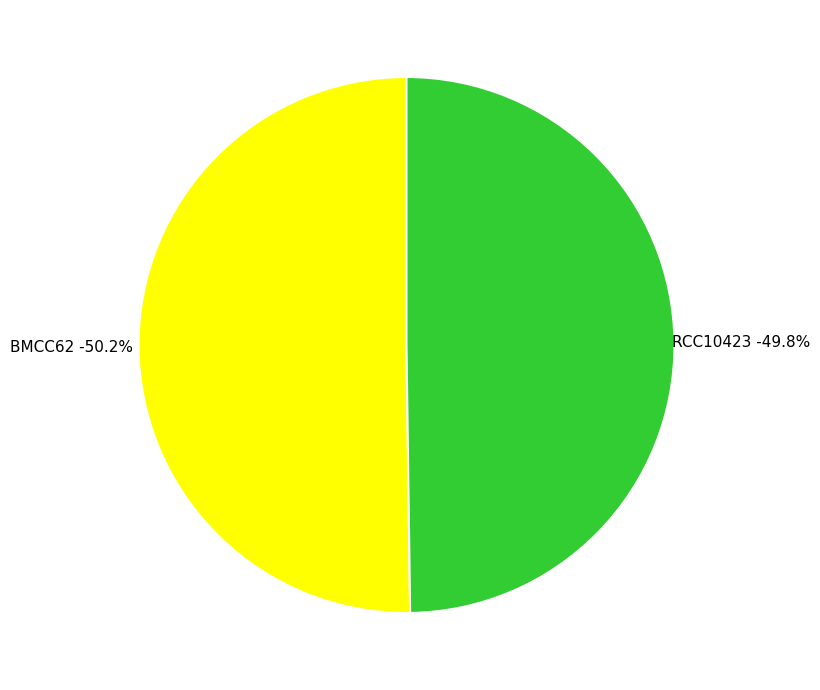

Is BMCC62 the majority of the pie?

Yes